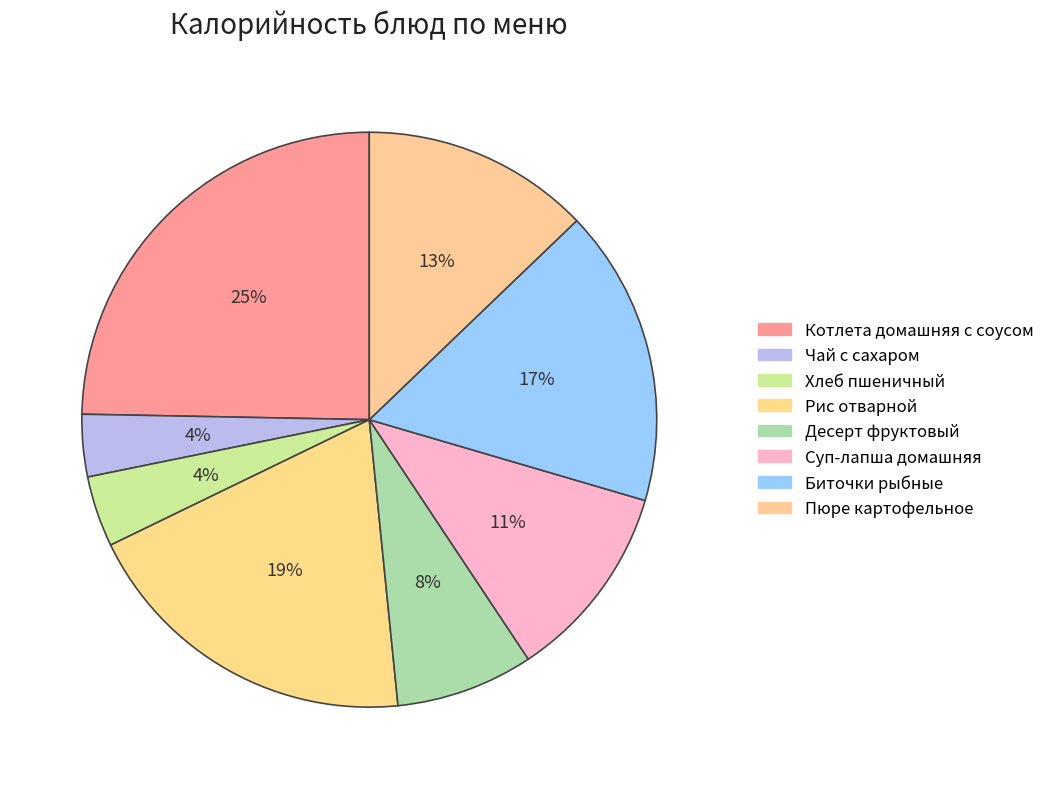

How many segments does this pie chart have?

8